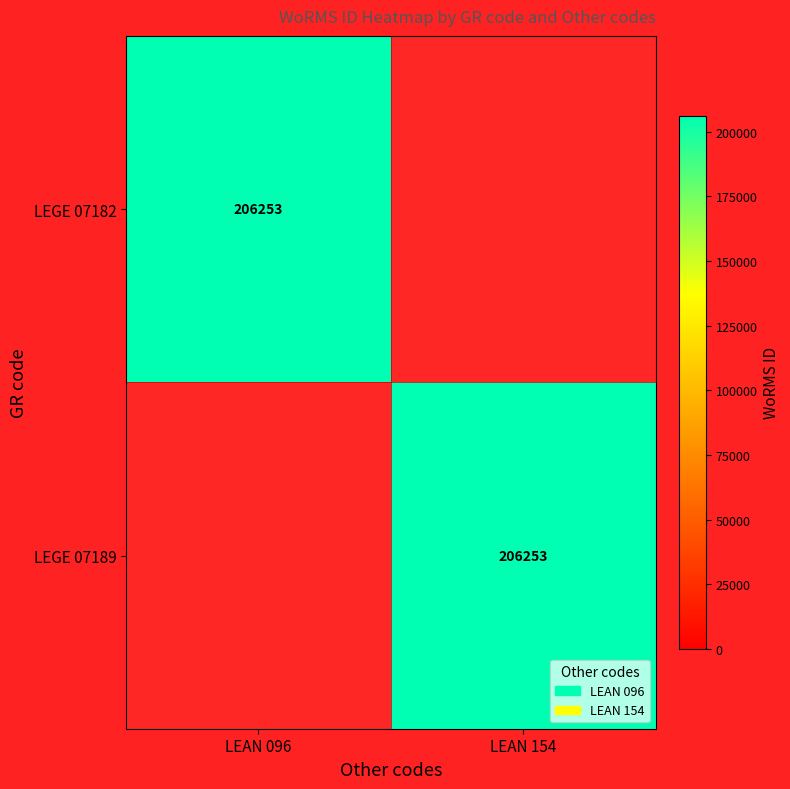

True or false: LEGE 07189 has a value of 206253 at LEAN 154.

True